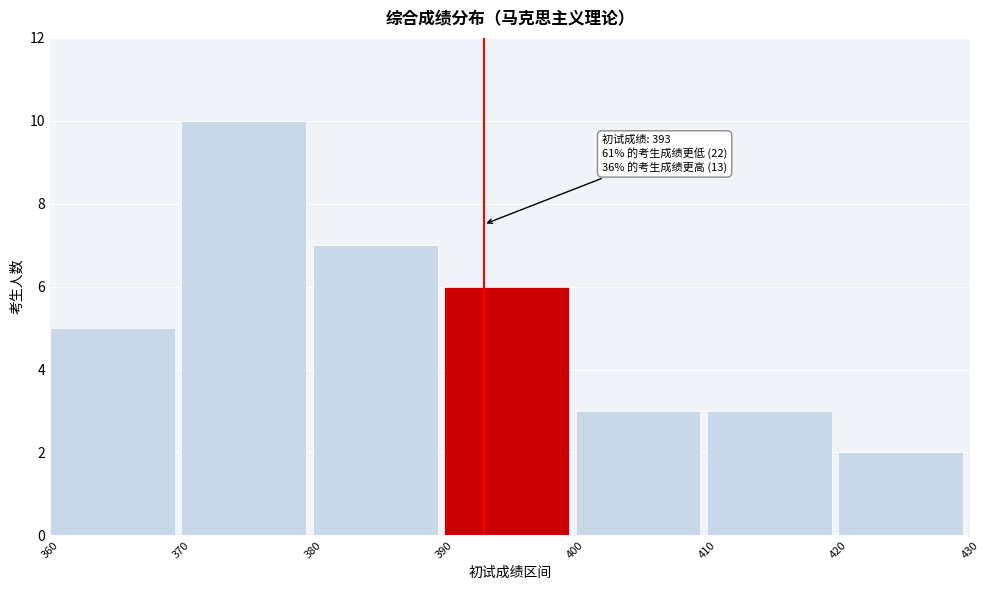

Over which range of the x-axis is the bar tallest?

370 to 380